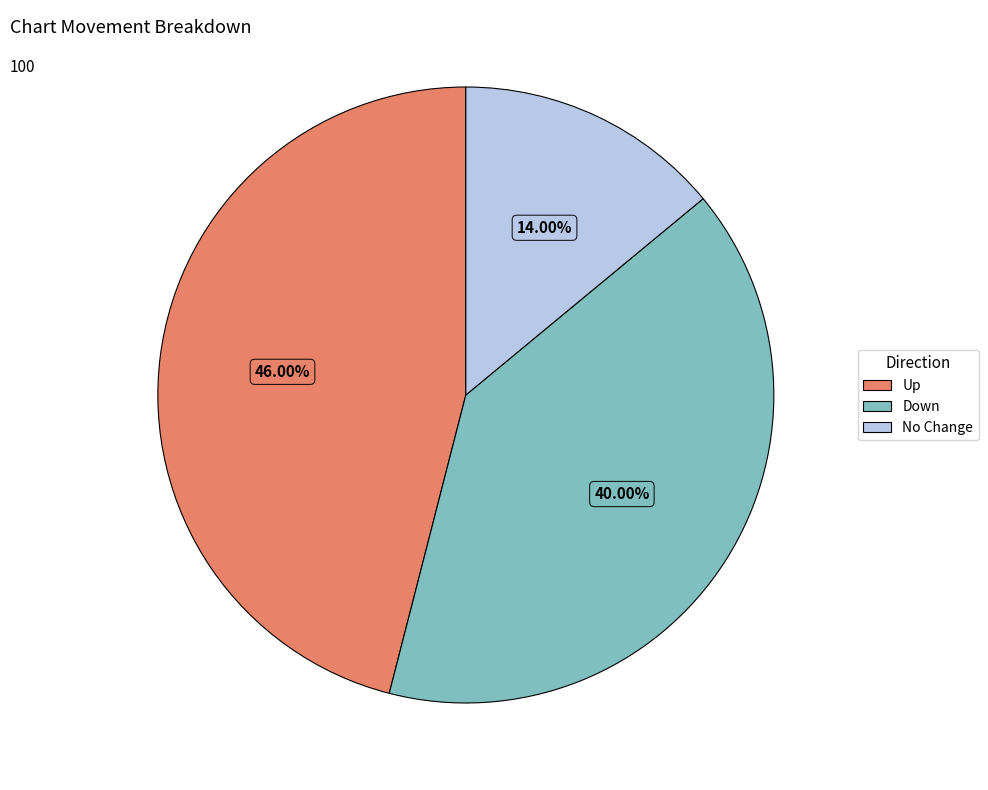

Does any single category account for the majority?

No